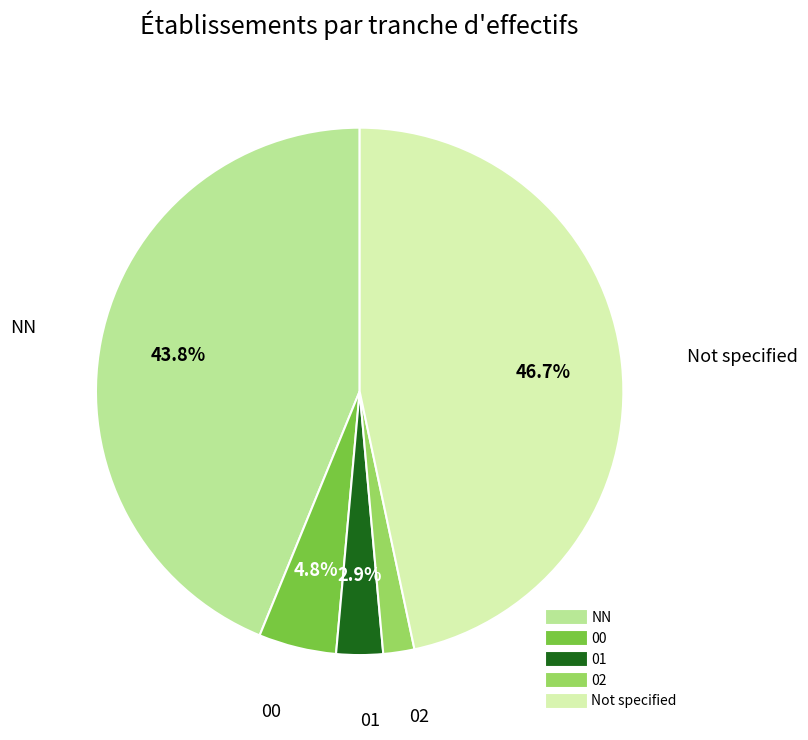

Is there any slice that represents more than half of the pie?

No